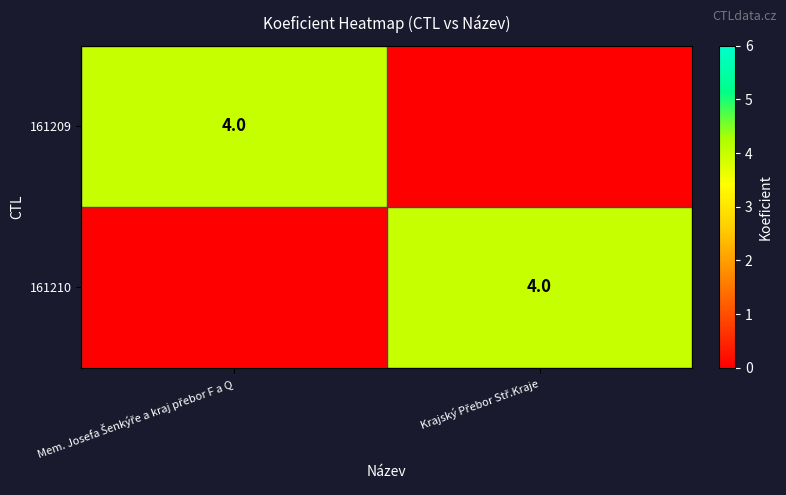

Count the number of data series in this chart.

2